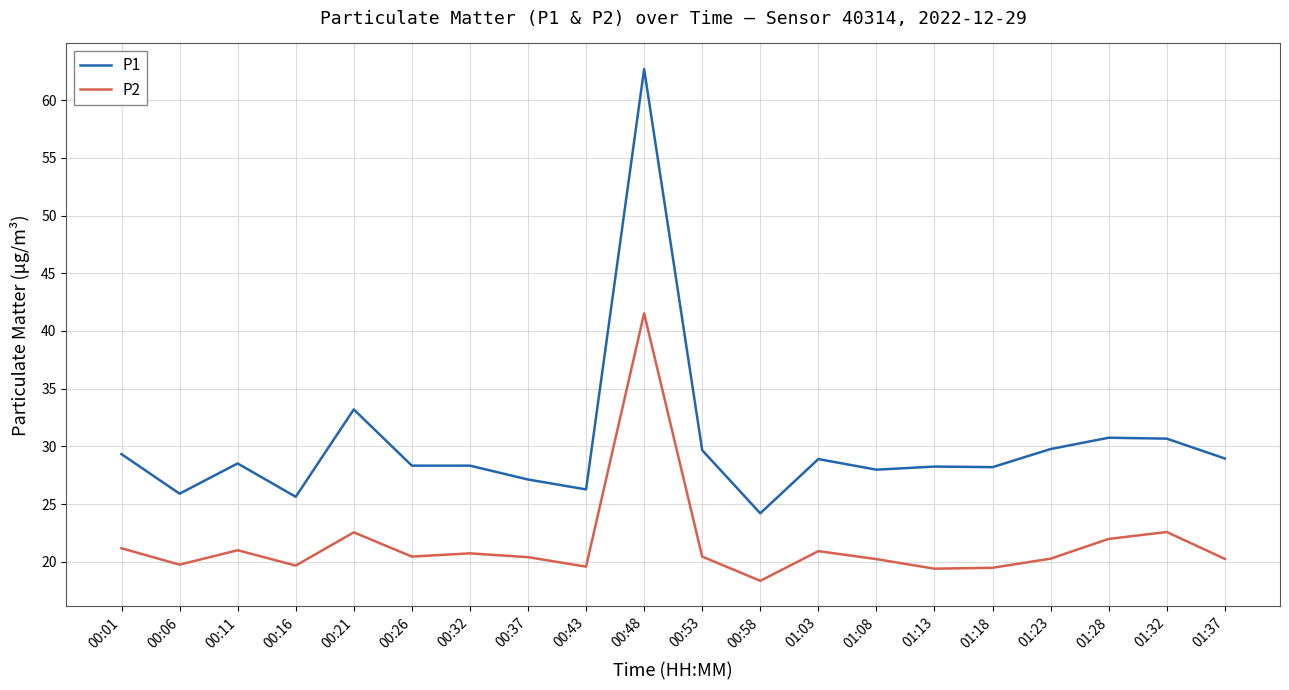

Does the chart display data point markers on the line(s)?

No